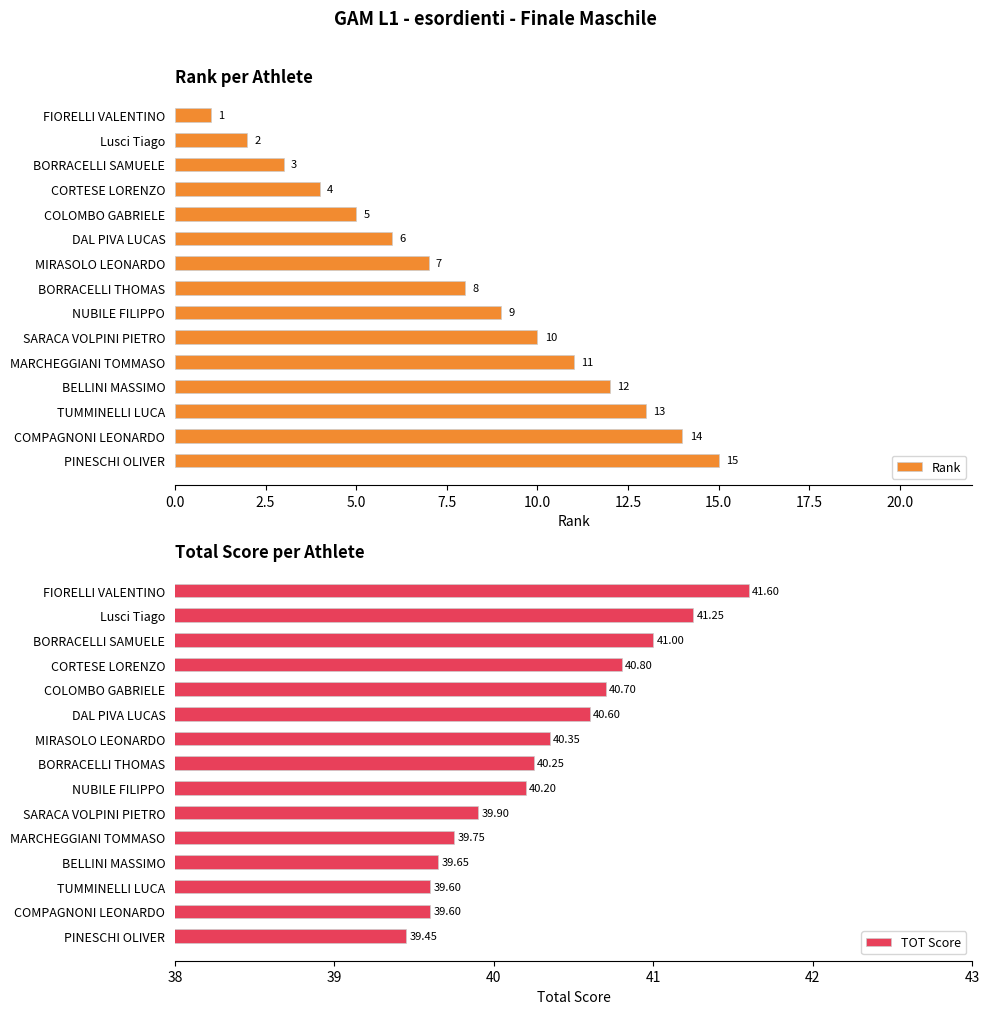

At how many categories does at least one series exceed 33?

15